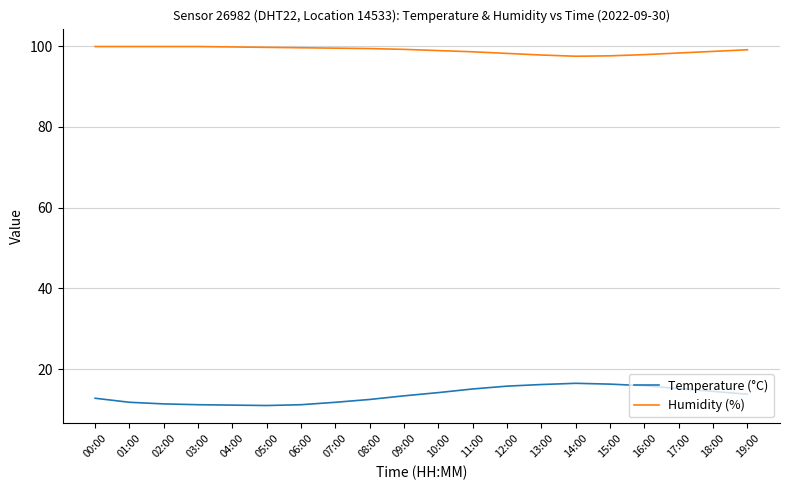

True or false: Humidity (%) and Temperature (°C) cross at least once.

False